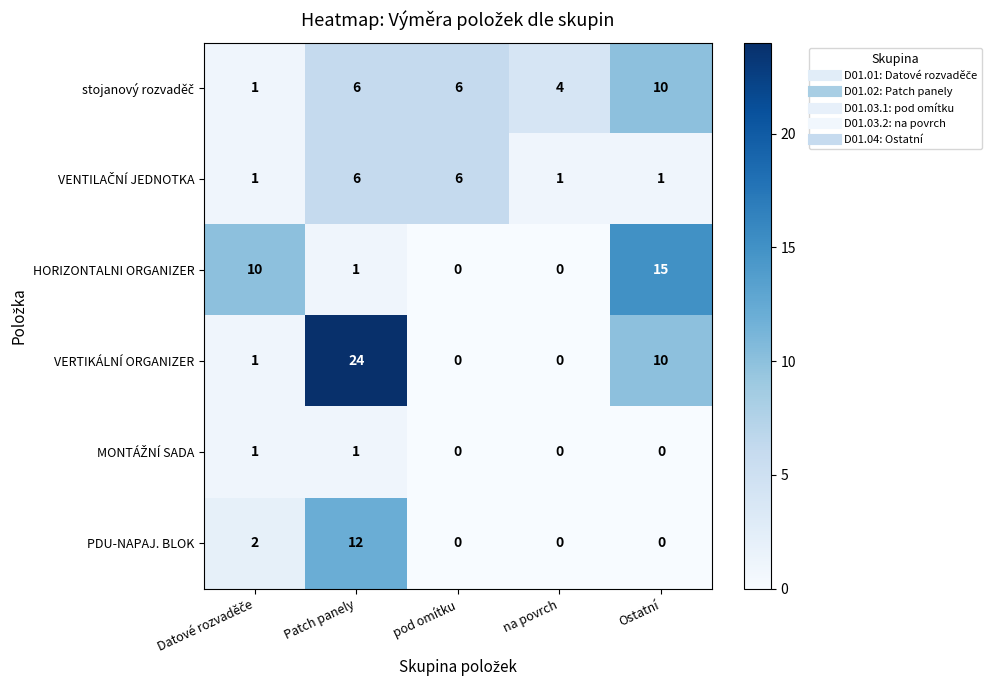

The value of VERTIKÁLNÍ ORGANIZER at Ostatní is 10. True or false?

True